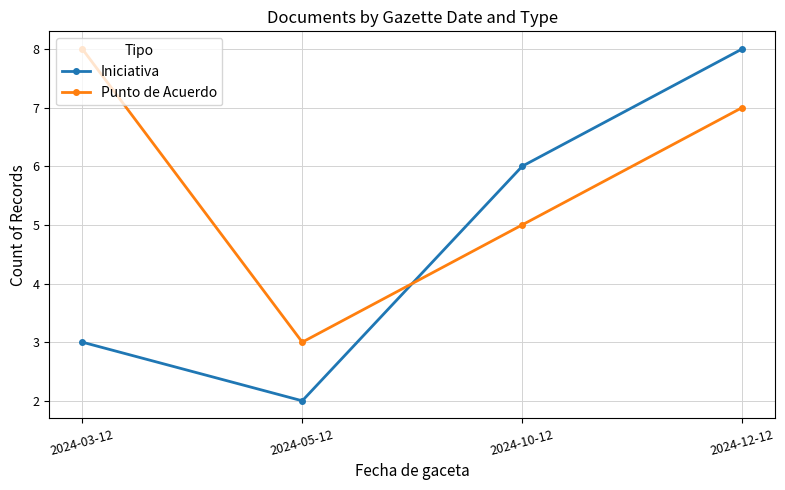

What is the maximum value for Punto de Acuerdo?

8